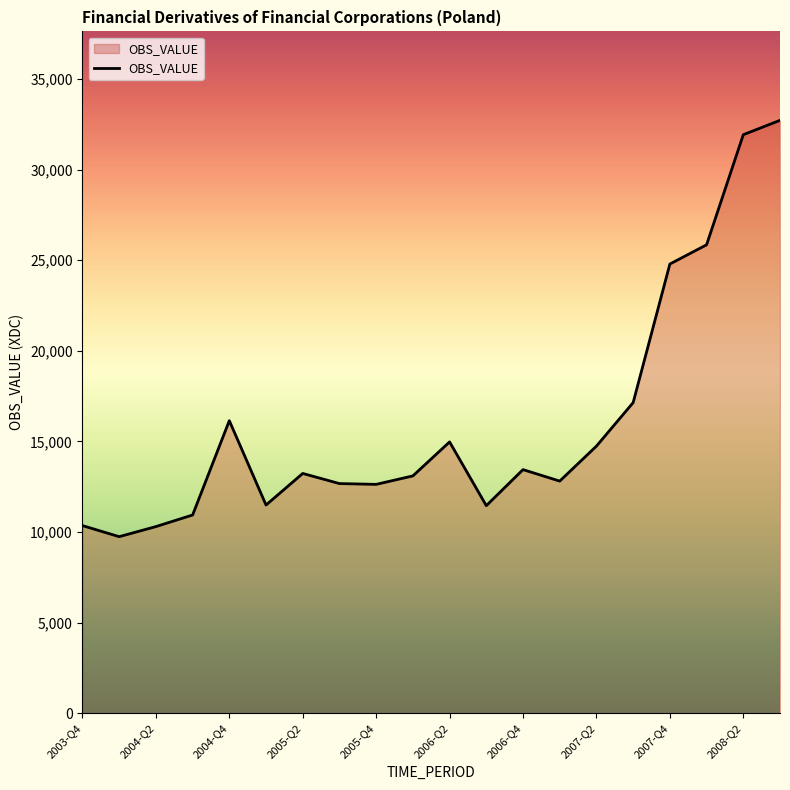

What is the greatest value displayed?

32718.1